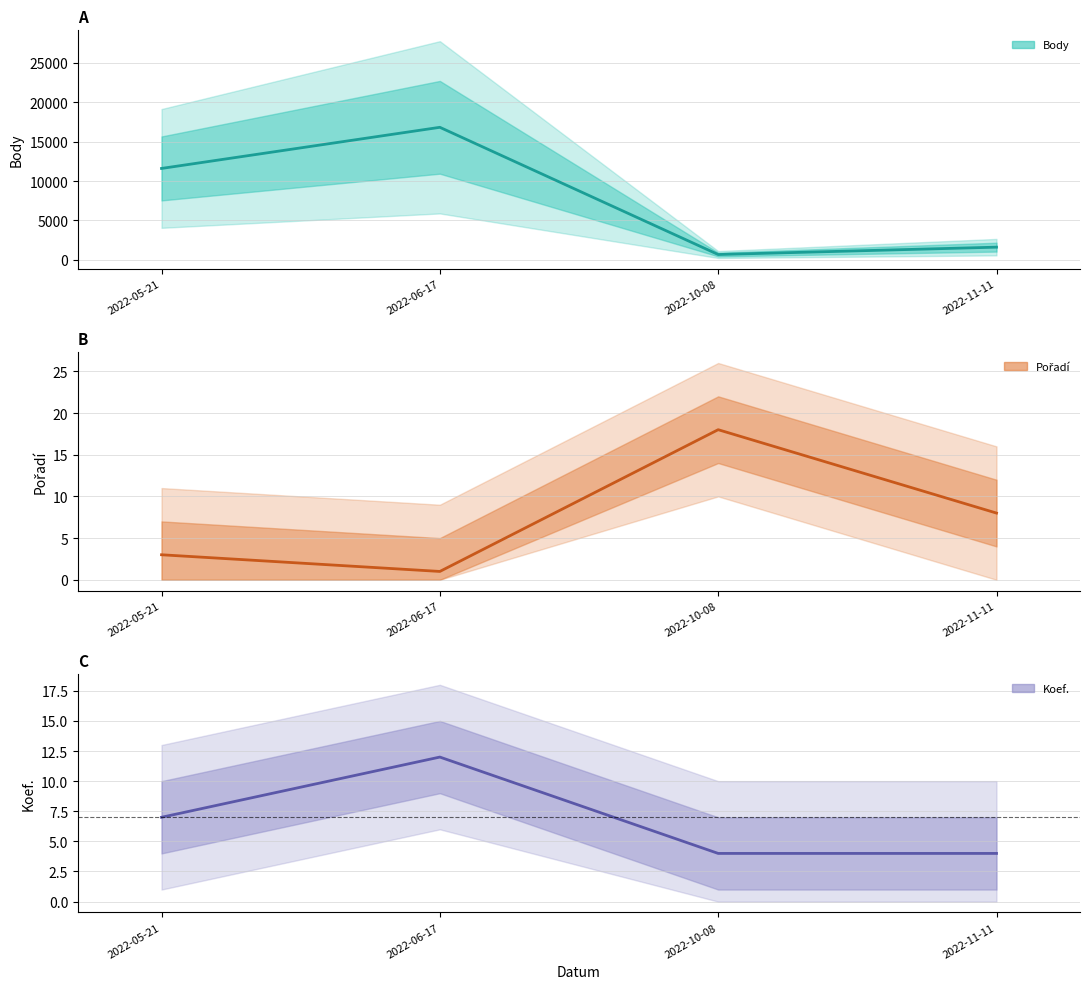

What are all the series names shown in the legend?

Body, Pořadí, Koef.